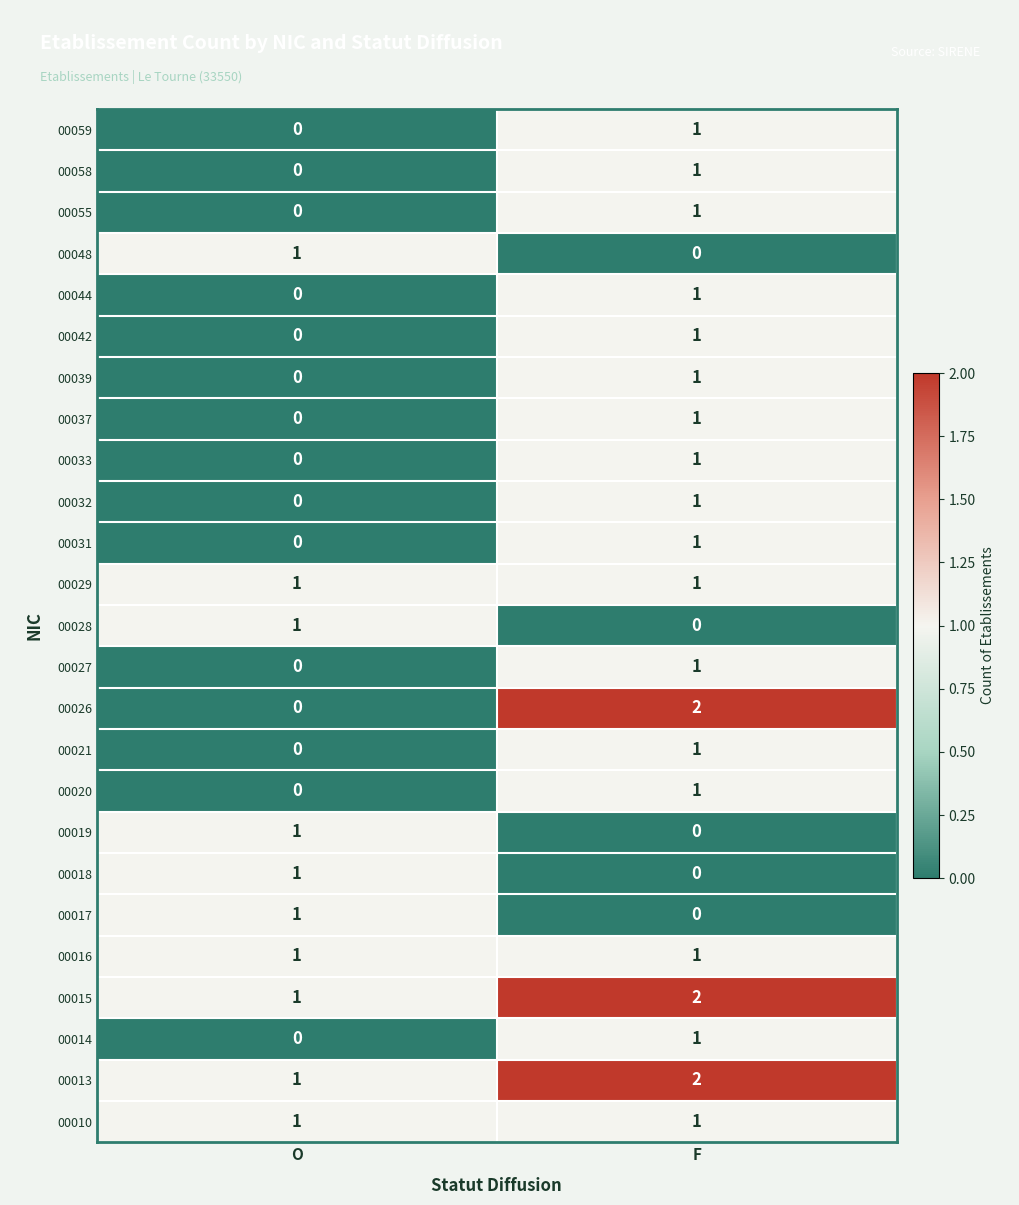

At which label is 00055 closest to 0?

O